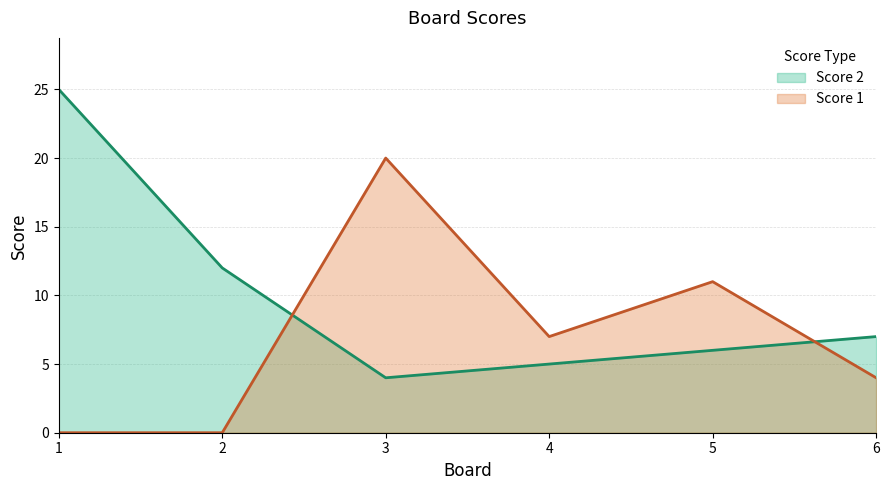

What is the difference between the second highest and minimum values in the Score 1 series?

11